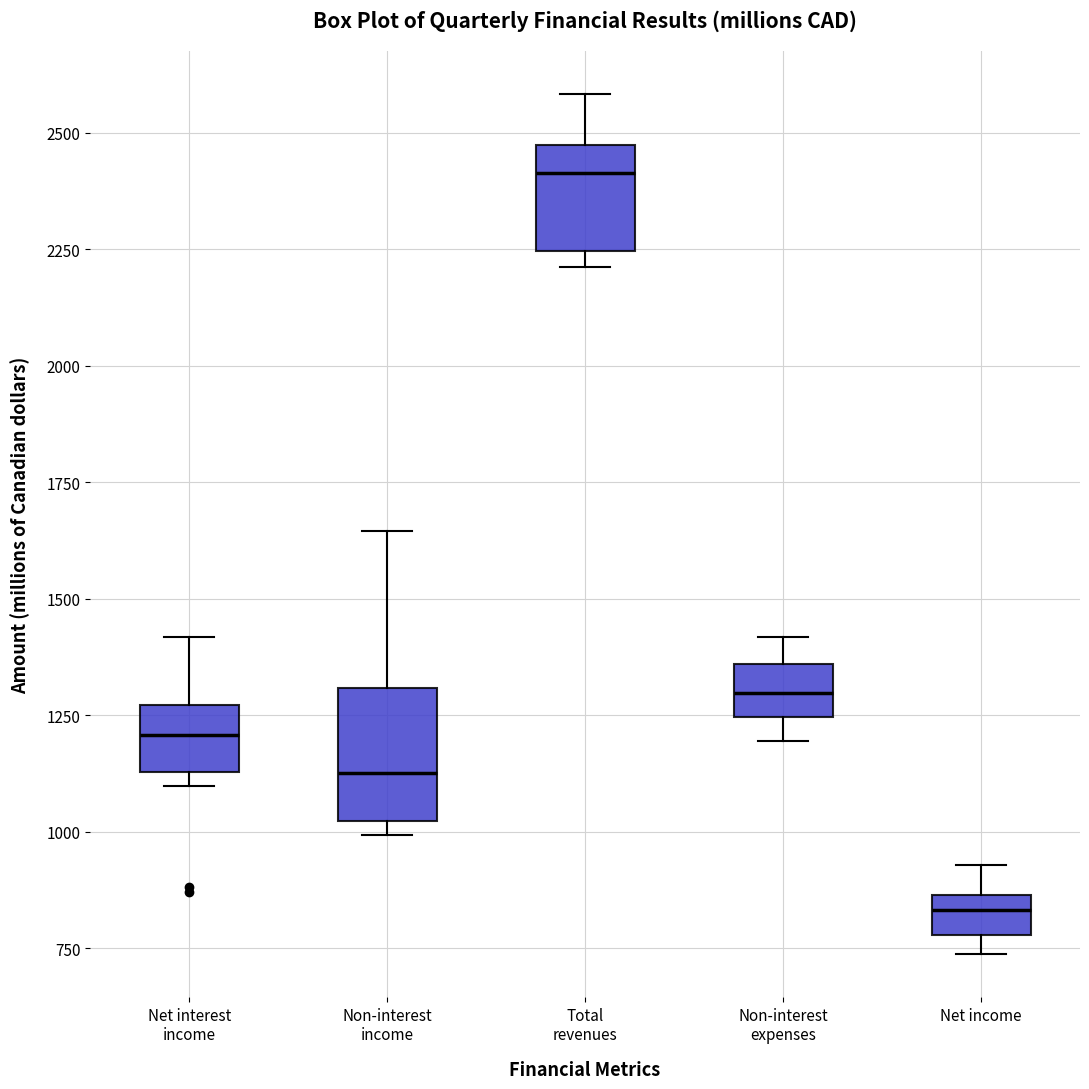

Where does the upper whisker of the box for Net income end on the y-axis? The values are not printed on the chart, so give them approximately, as read against the axis.

950